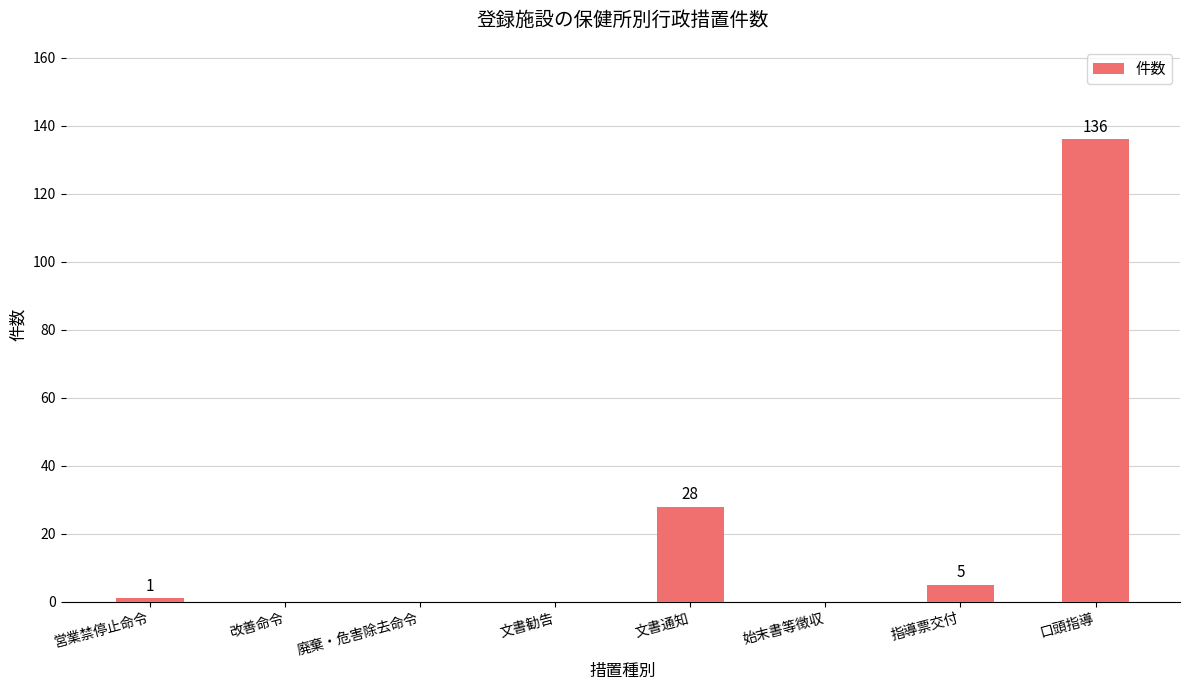

What is the sum of the values at 営業禁停止命令 and 口頭指導?

137